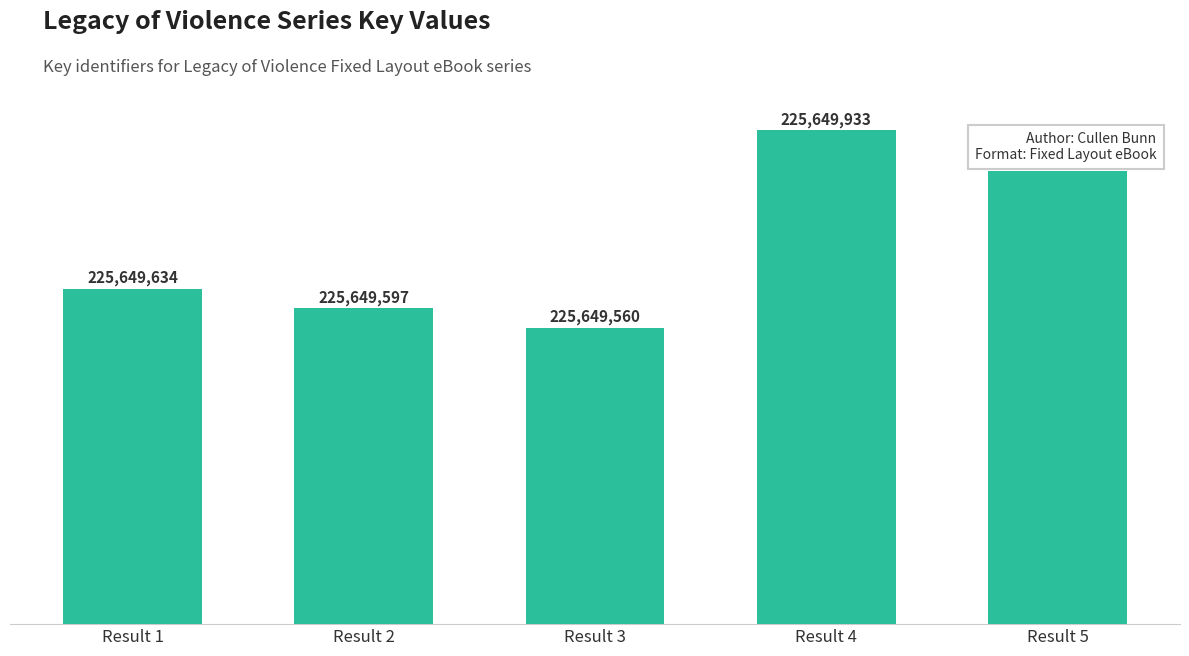

Which category has the lowest value across all series?

Result 3